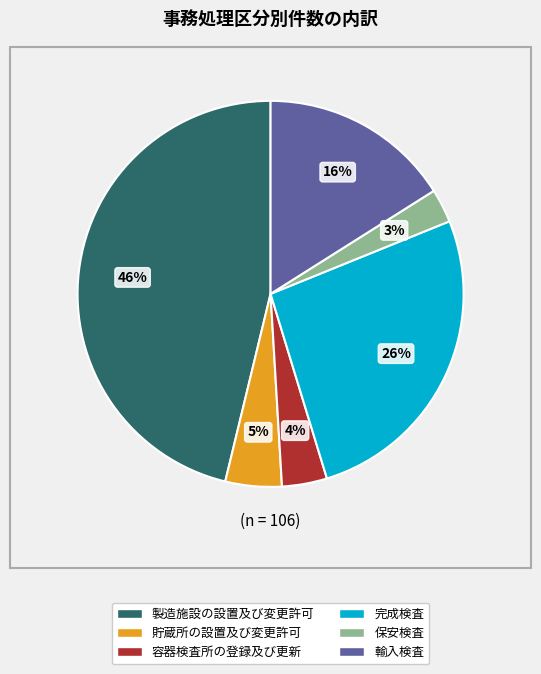

Do 保安検査 and 完成検査 together represent more than half of the pie?

No